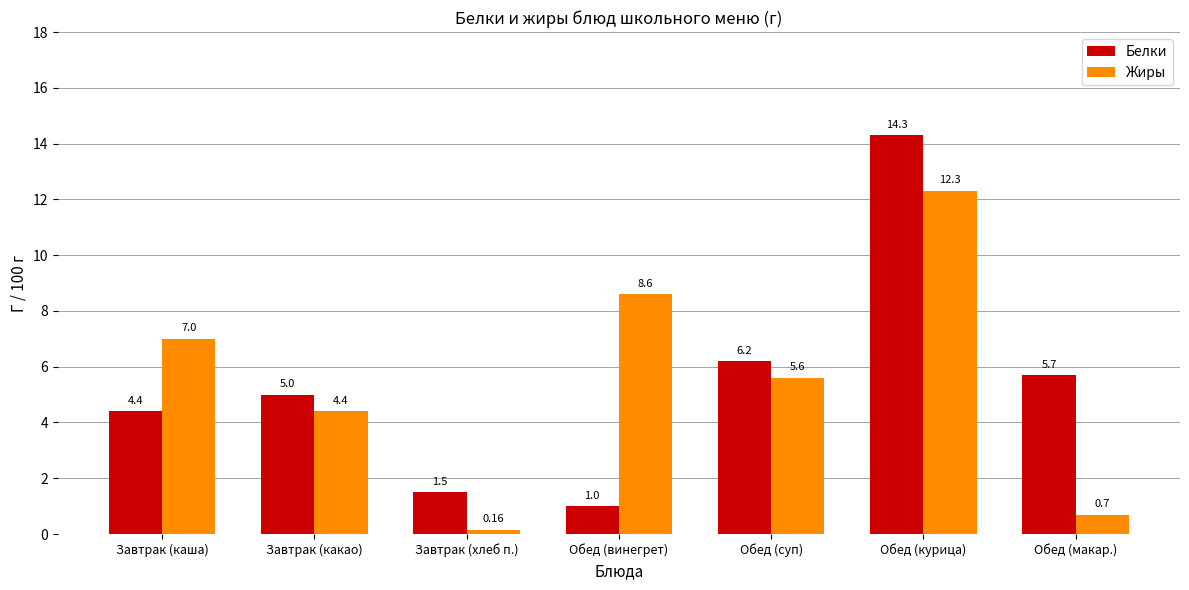

Which category has the highest value across all series?

Обед (курица)